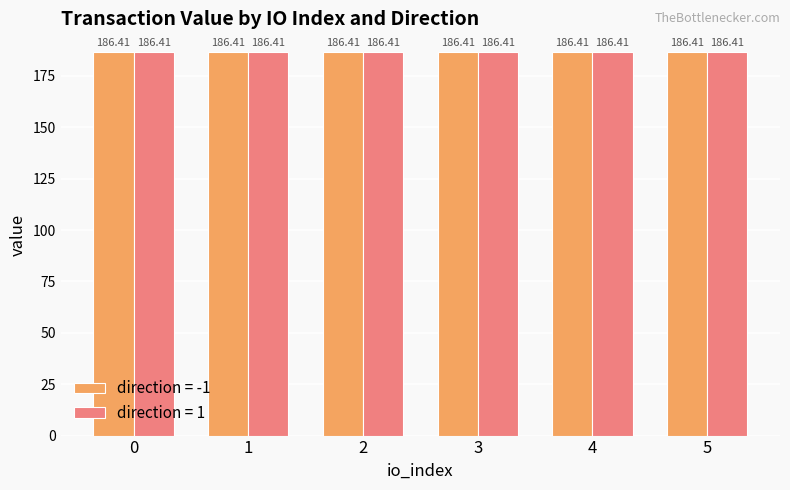

Reading left to right, what are all the values shown in this chart?

direction: -1.0	-1.0	-1.0	-1.0	-1.0	-1.0	1.0	1.0	1.0	1.0	1.0	1.0
value: 186.4	186.4	186.4	186.4	186.4	186.4	186.4	186.4	186.4	186.4	186.4	186.4